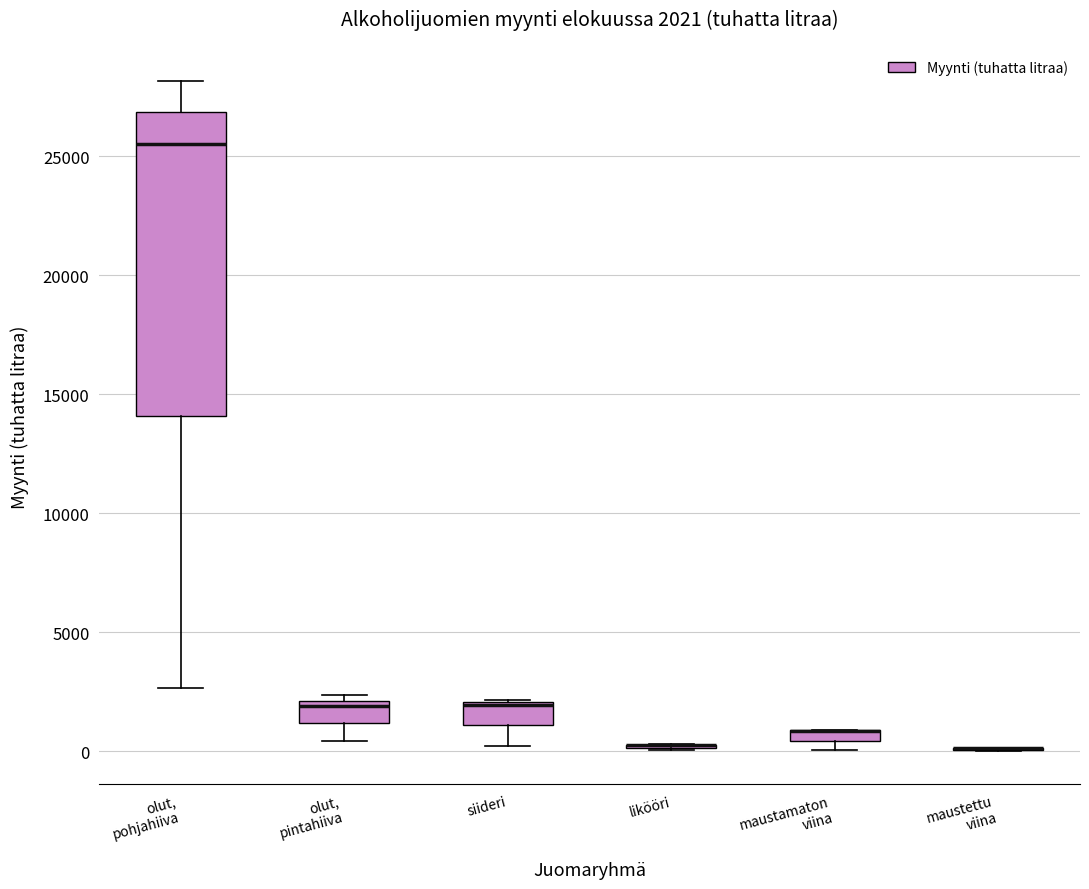

Which box is the tallest, from its lower edge to its upper edge?

olut, pohjahiiva